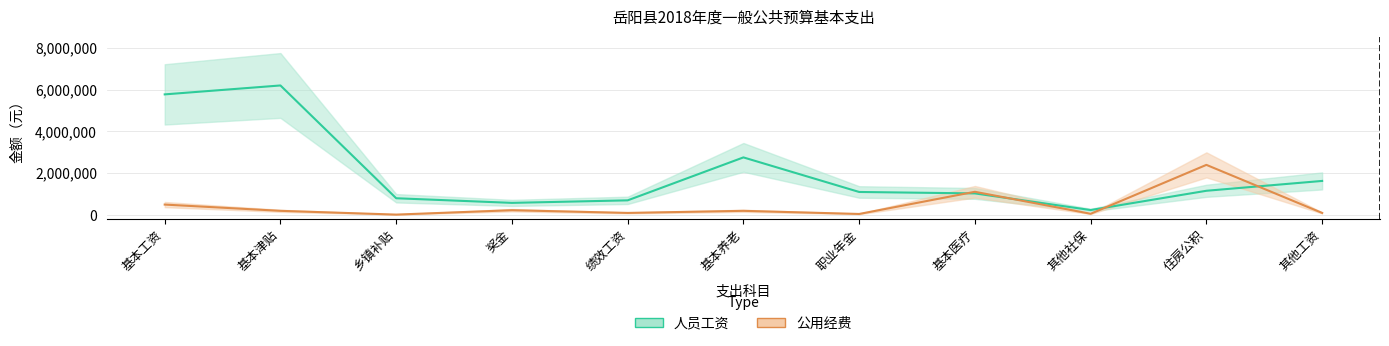

How many values are below 1103100?

5